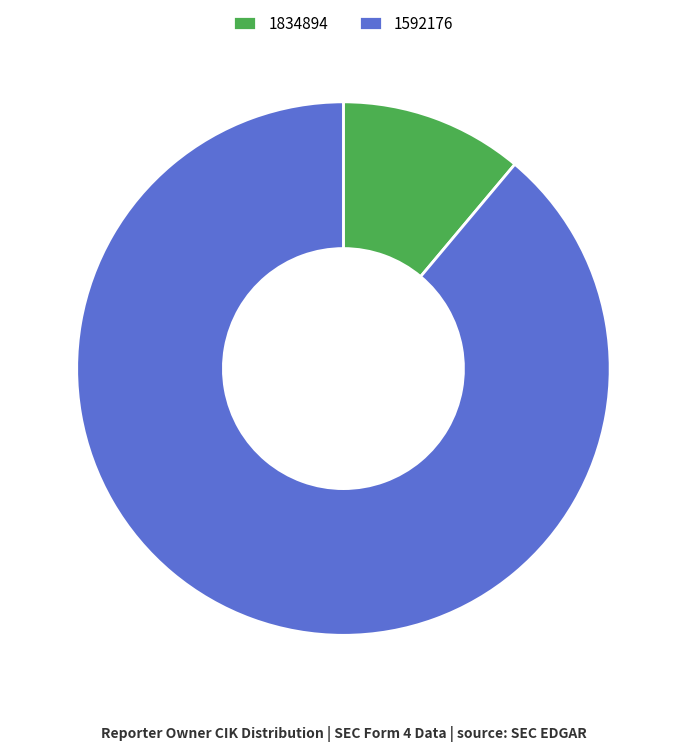

Between 1592176 and 1834894, which is larger?

1592176